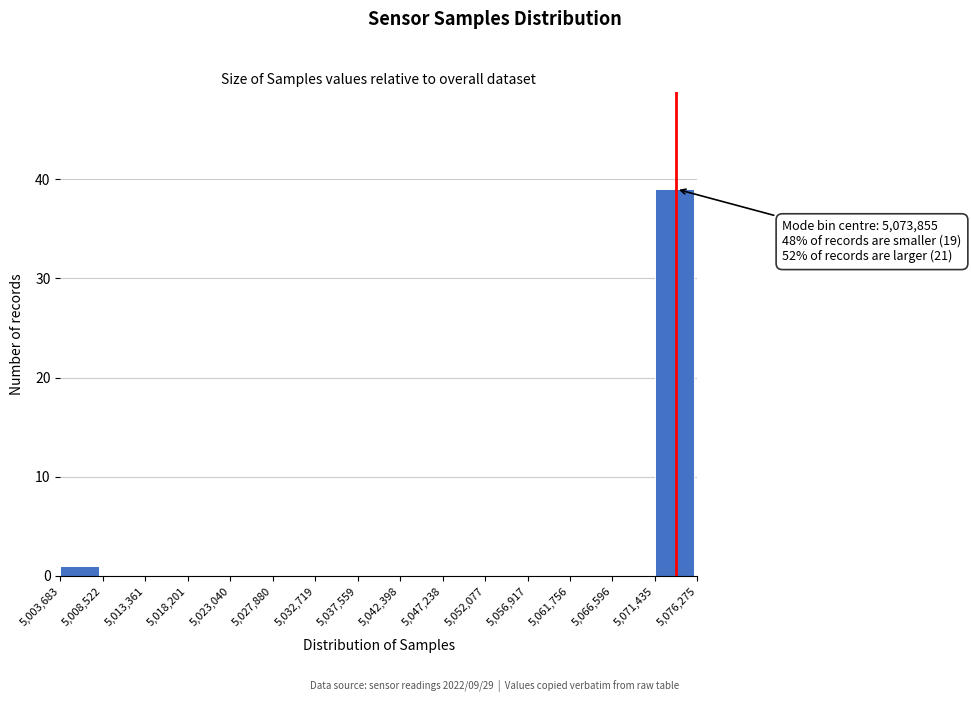

Over which range of the x-axis is the bar tallest?

5,071,435 to 5,076,275